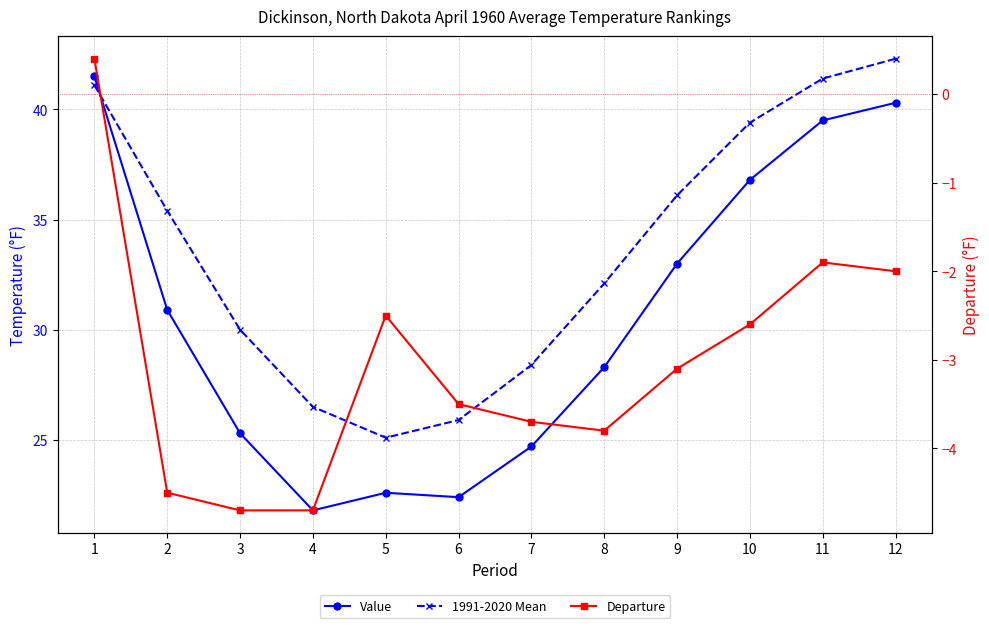

Where is 1991-2020 Mean nearest to the value 33?

8